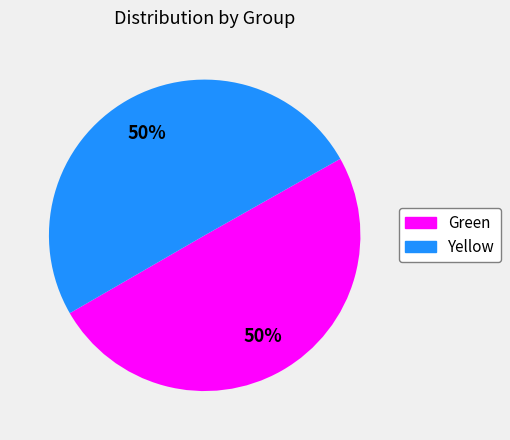

To the nearest percent, what is the combined percentage of Yellow and Green?

100%